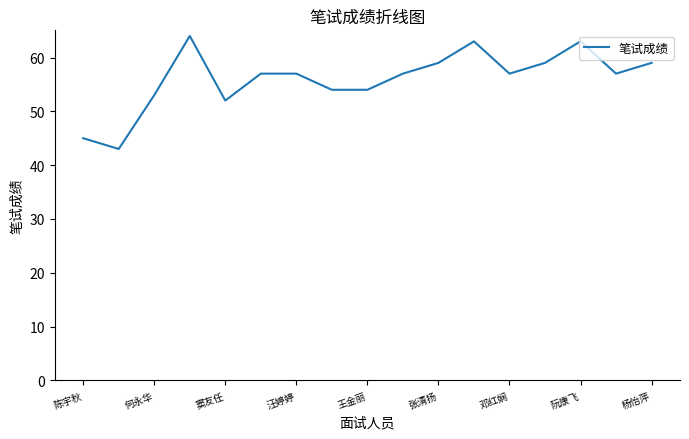

What is the maximum value shown in the chart?

64